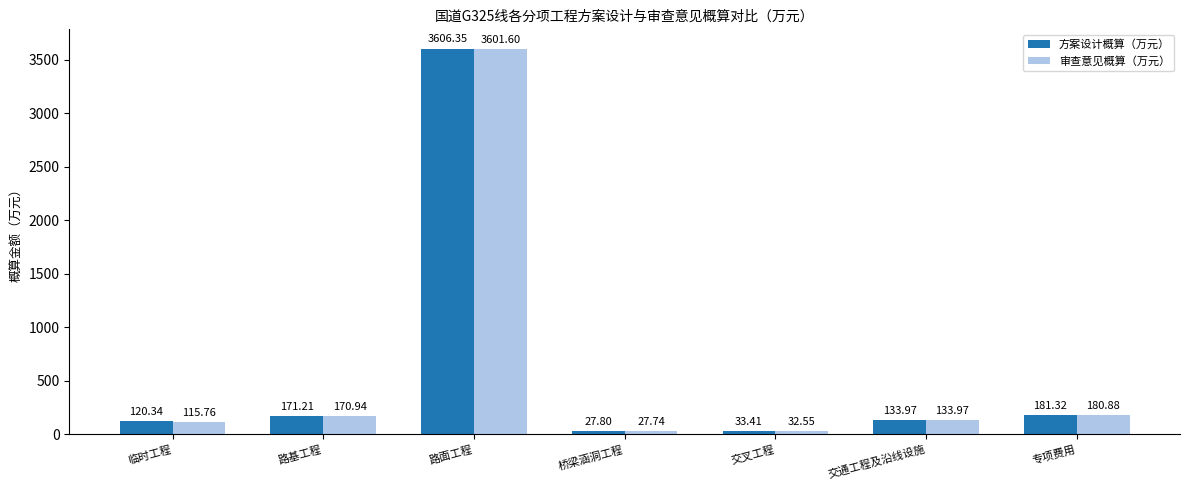

What is the total value across all series at 桥梁涵洞工程?

55.5